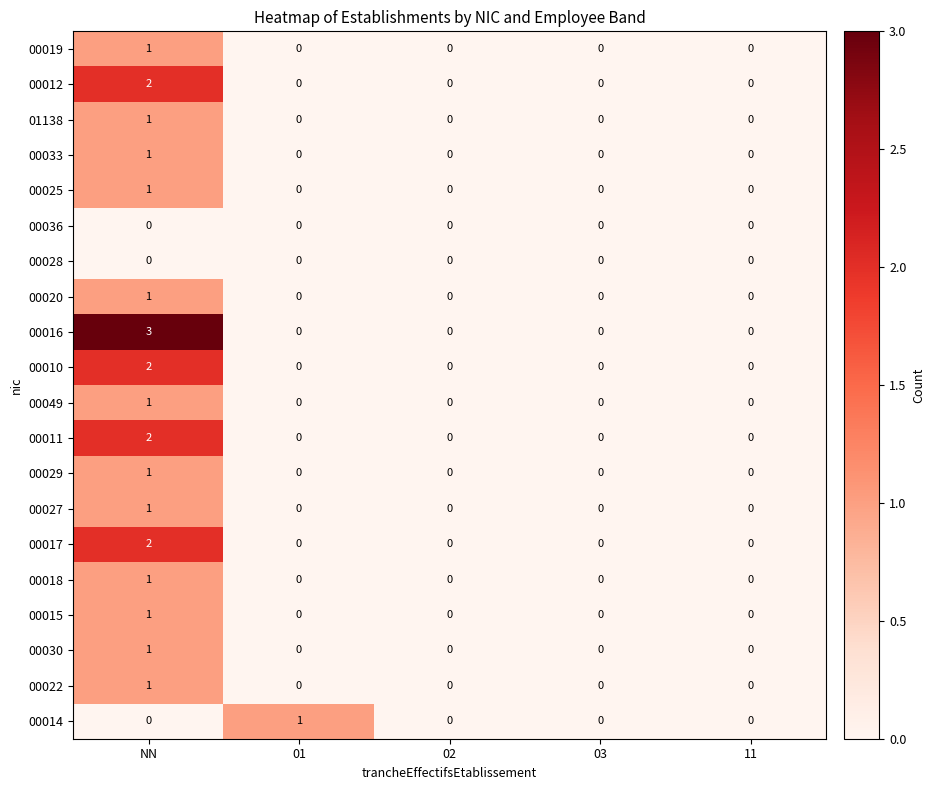

How many 00019 values are between 0 and 1?

5